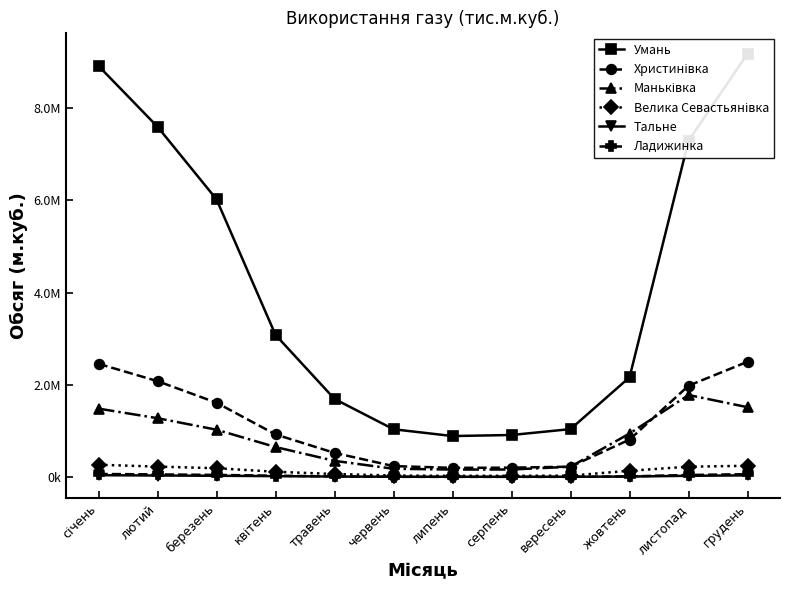

What is the lowest value of the Умань series?

888919.0